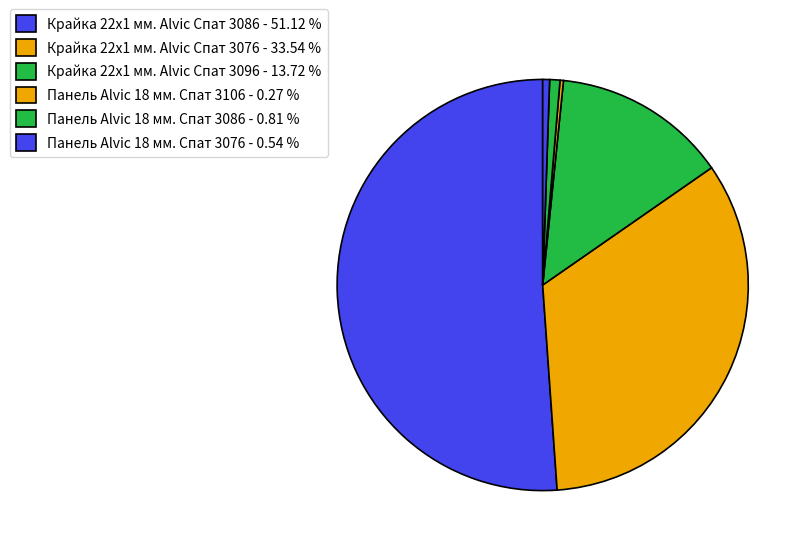

Count the number of slices in the pie.

6